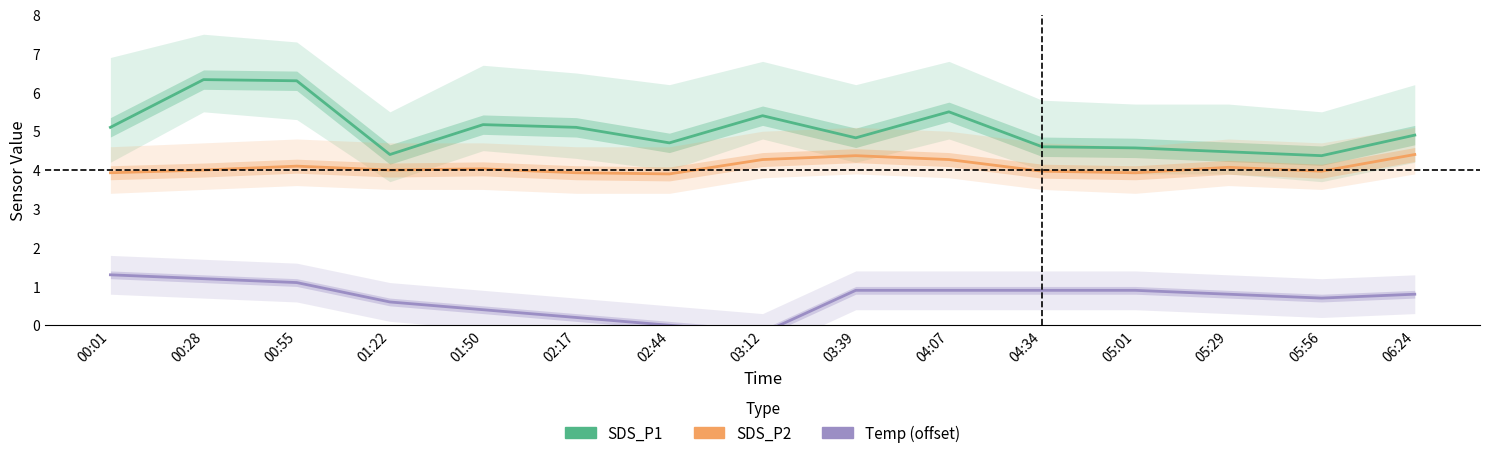

The value of Temp (offset) at 04:07 is 0.4. True or false?

False